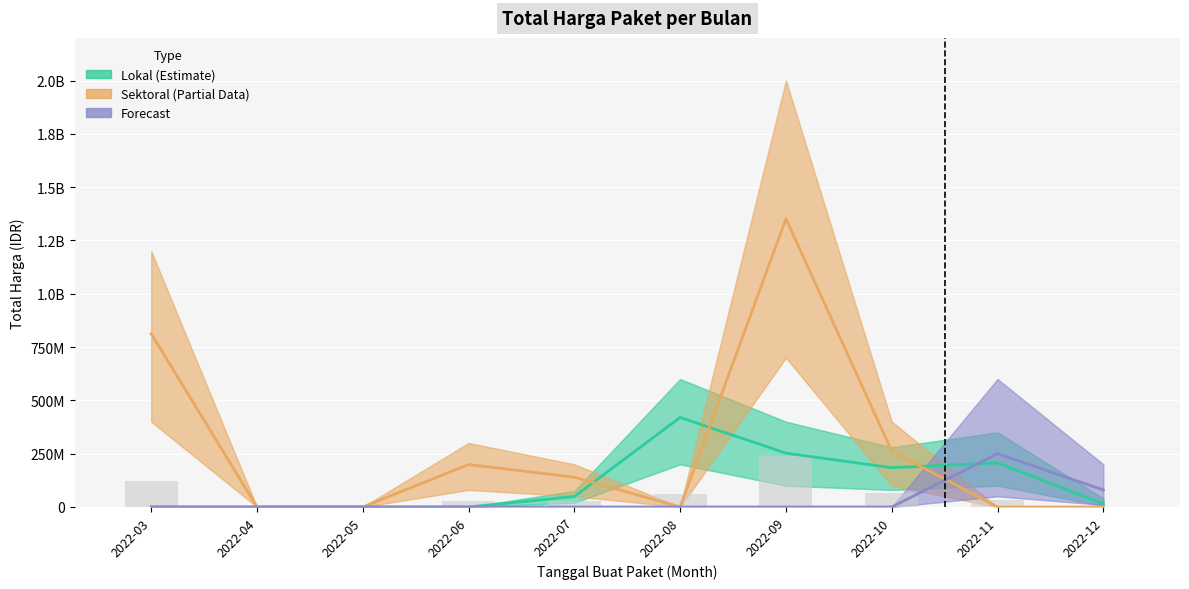

Which has a higher value, 2022-08 or 2022-11?

2022-08